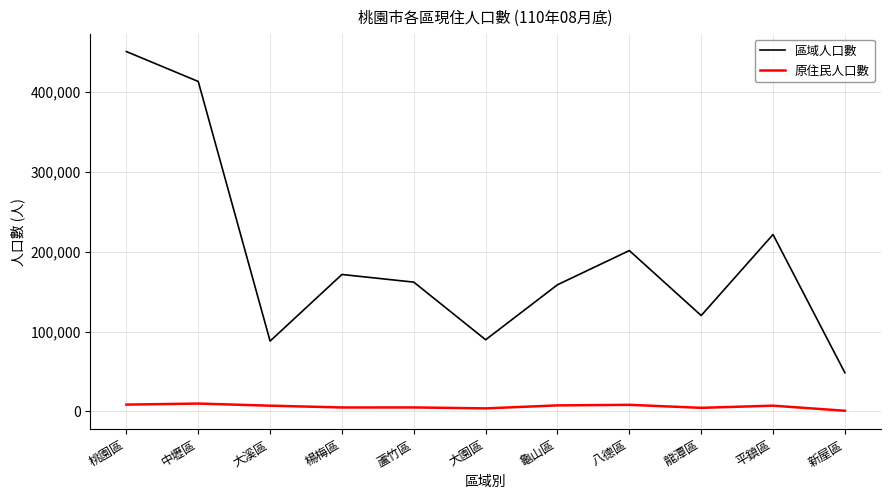

True or false: 區域人口數 has more than 0 interior local peaks.

True